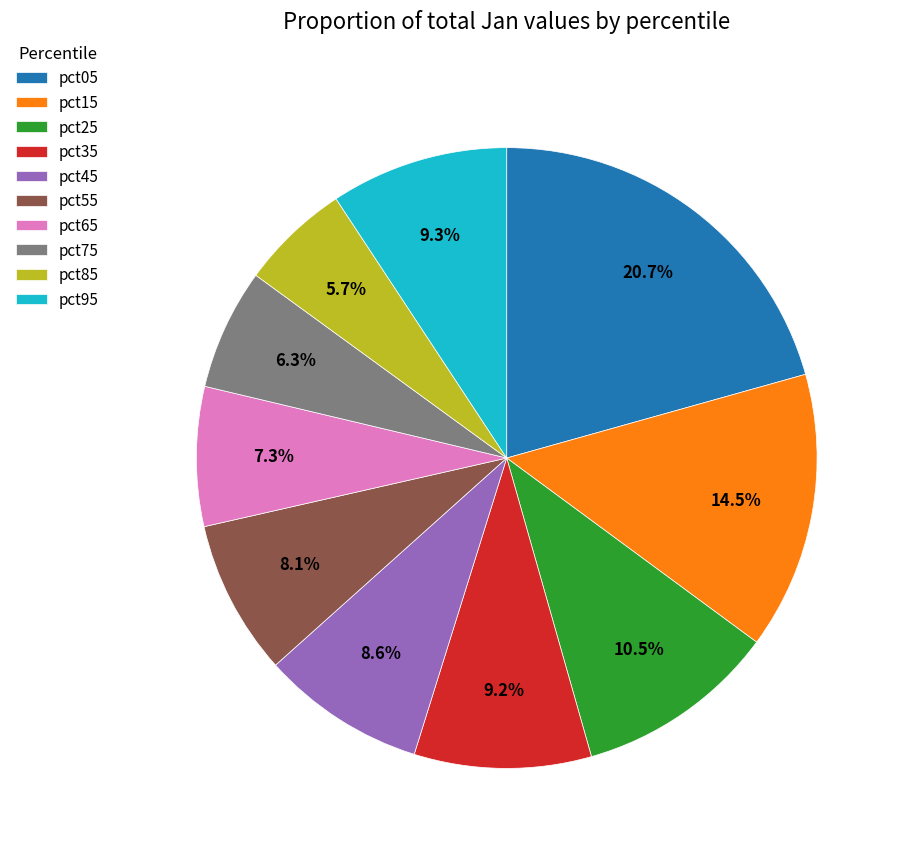

To the nearest percent, what portion does pct85 represent?

6%